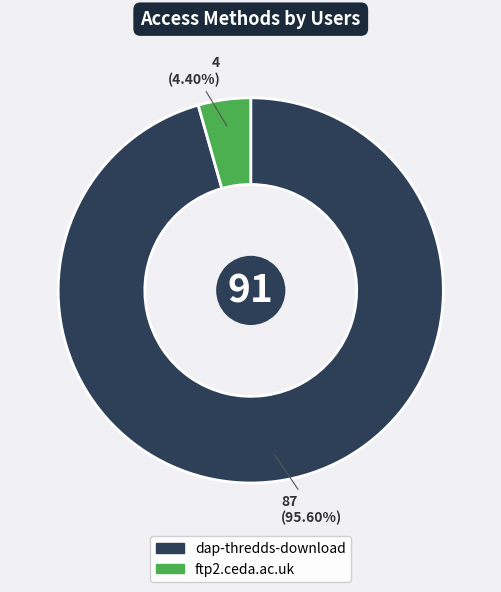

What is the smallest slice in the pie chart?

ftp2.ceda.ac.uk